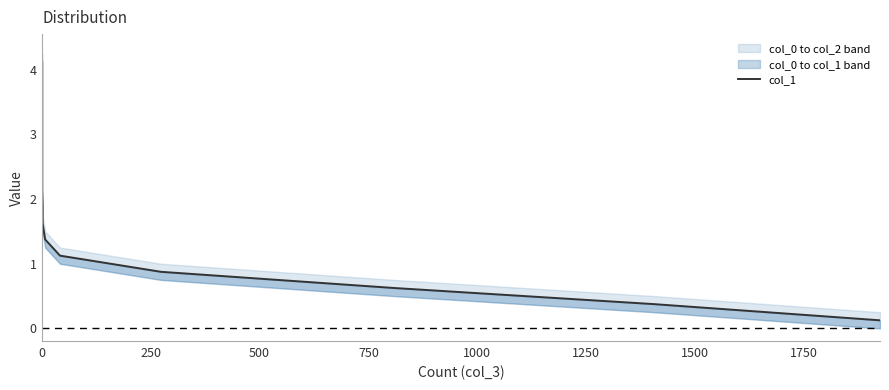

How many lines are shown in the chart?

1